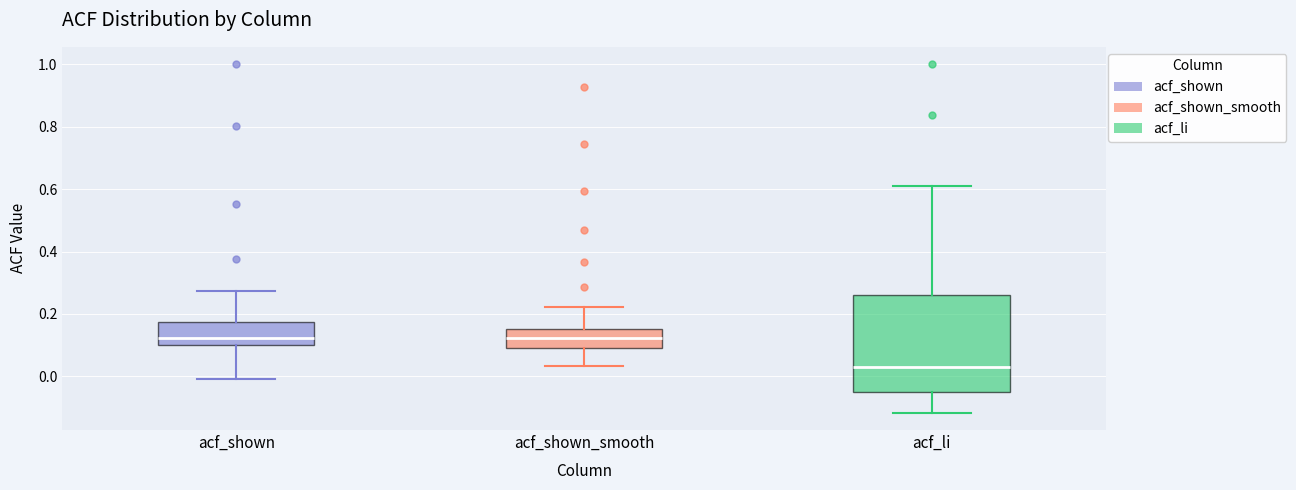

Reading left to right, read every box against the y-axis: the position of its median line, the range the box covers, and the ends of its whiskers. The values are not printed on the chart, so give them approximately, as read against the axis.

acf_shown: median 0.12, box 0.10 to 0.18, whiskers 0.00 to 0.28
acf_shown_smooth: median 0.12, box 0.10 to 0.16, whiskers 0.04 to 0.22
acf_li: median 0.04, box -0.04 to 0.26, whiskers -0.12 to 0.60